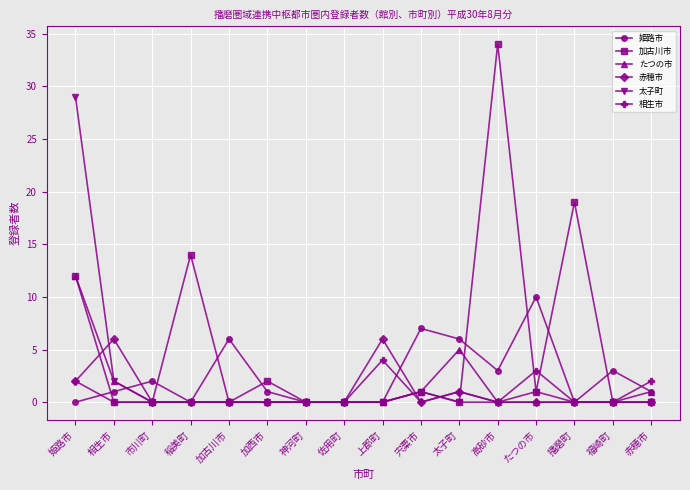

What position from the right is 赤穂市?

1